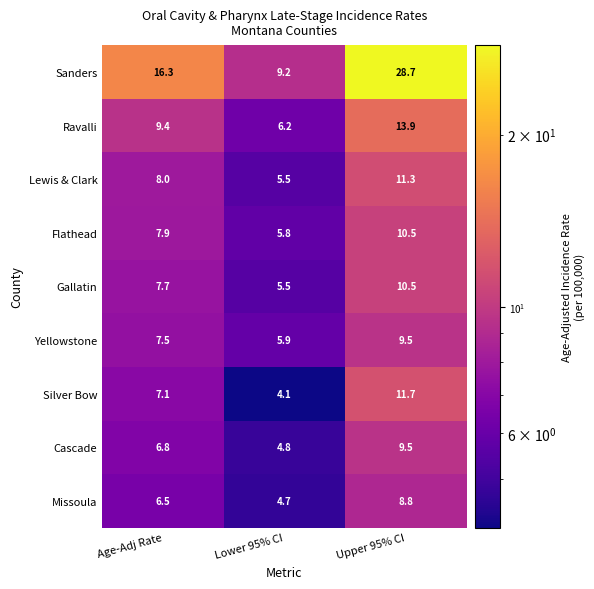

Which series has the largest range (max minus min)?

Sanders